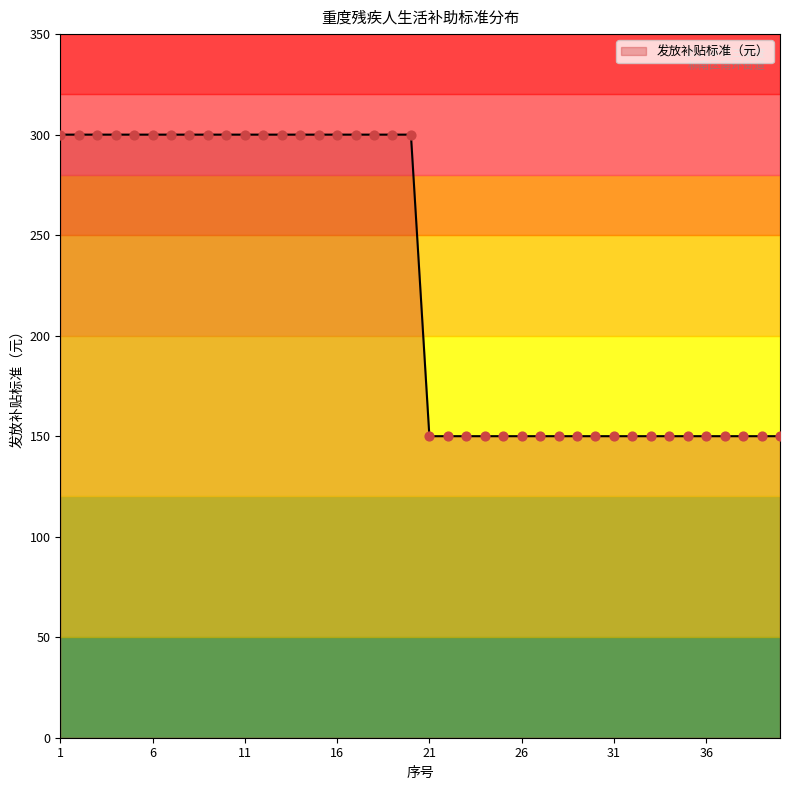

What is the minimum value shown in the chart?

150